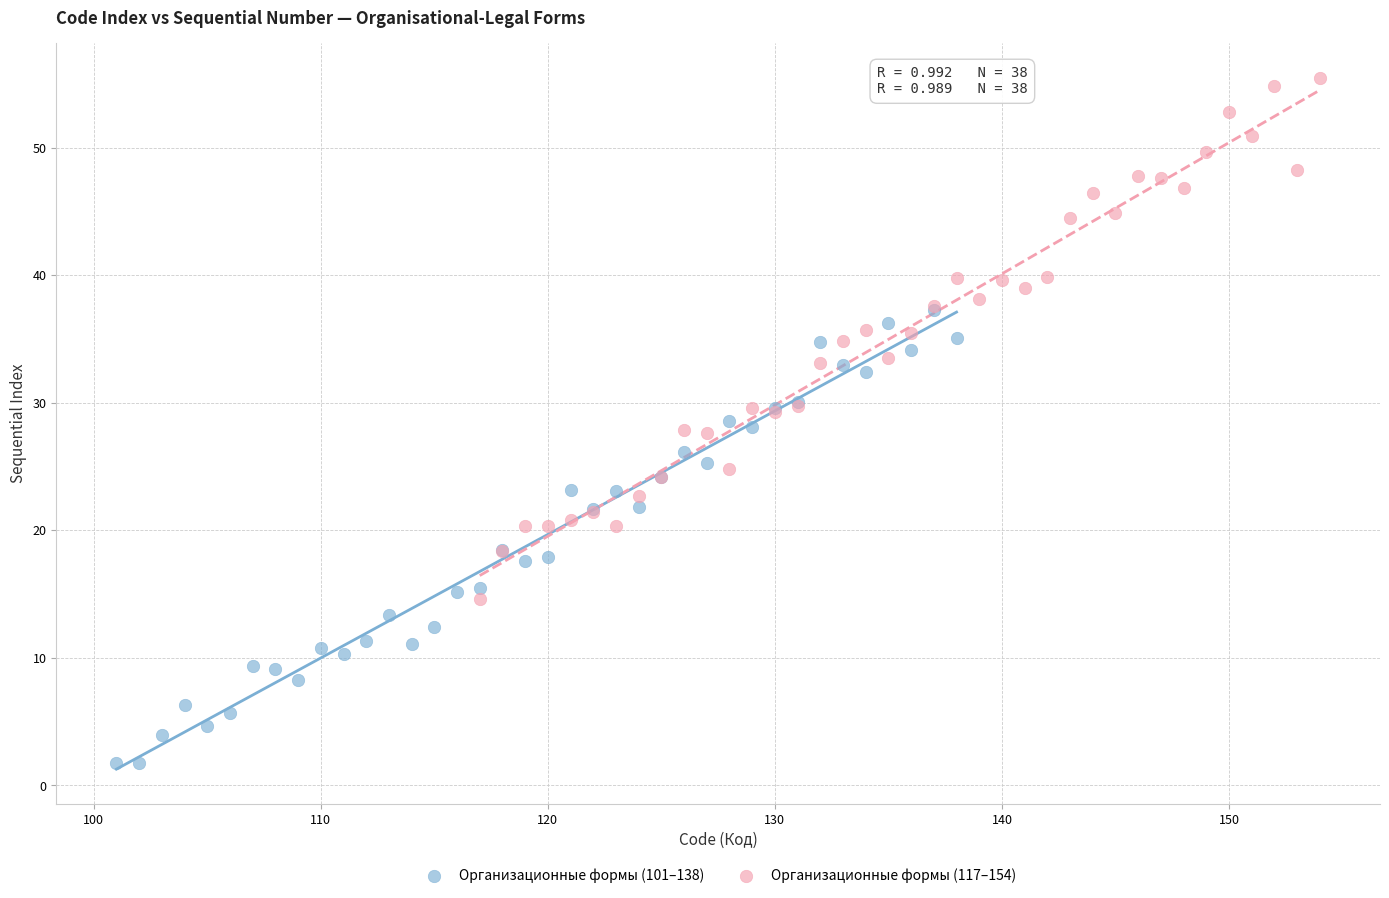

Which series reaches the maximum Y coordinate?

Организационные формы (117–154)